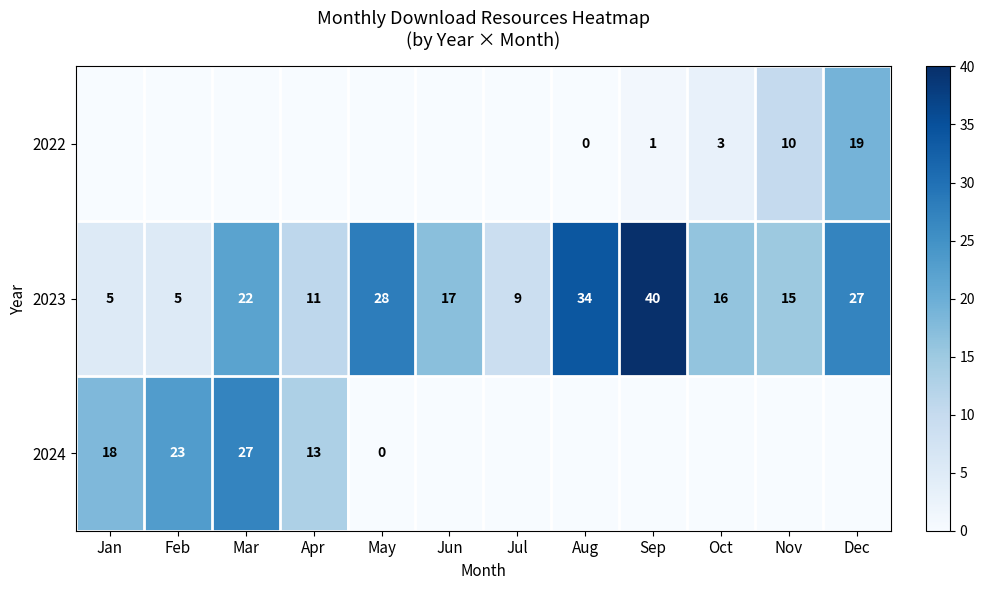

What is the total value across all series at Aug?

34